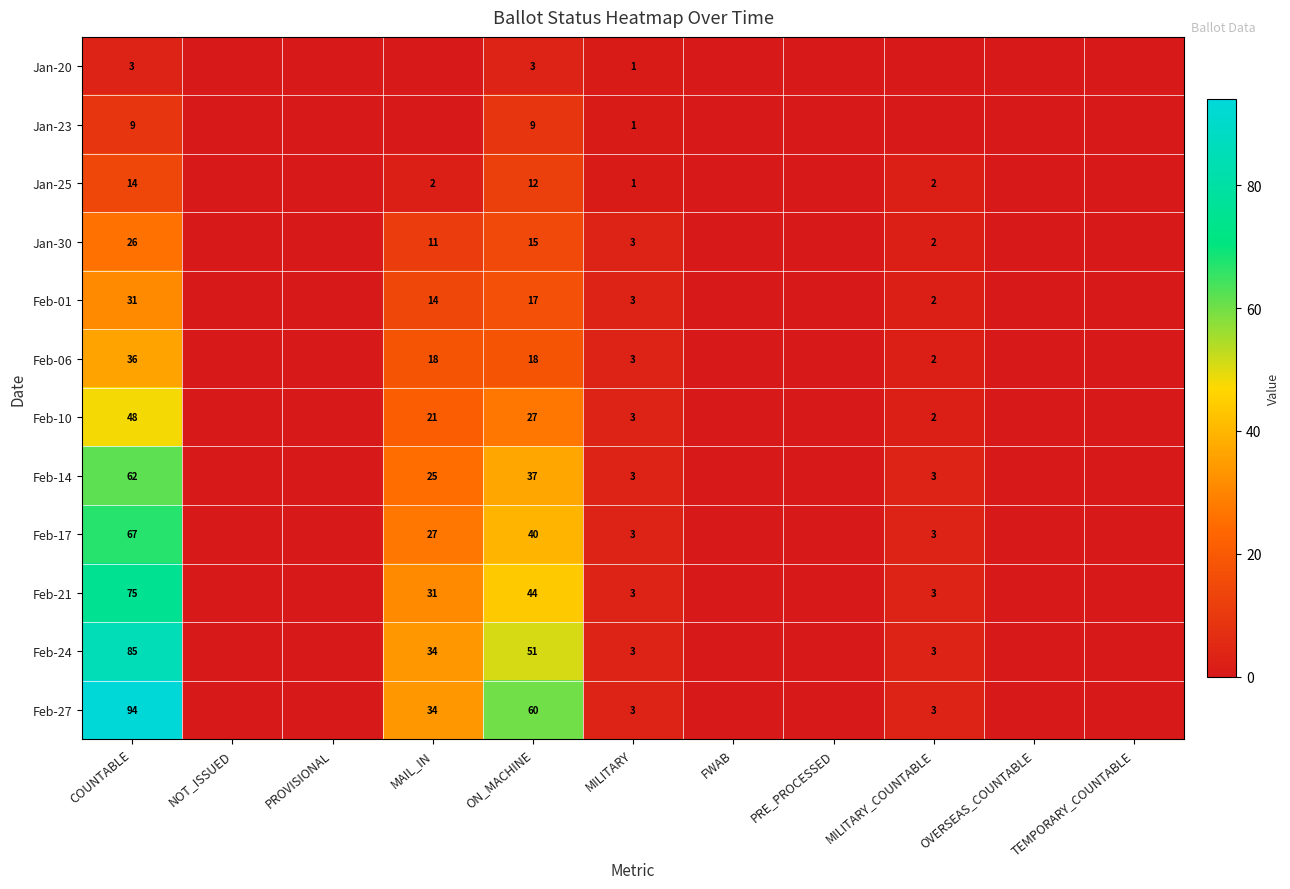

At how many categories does at least one series exceed 11?

3